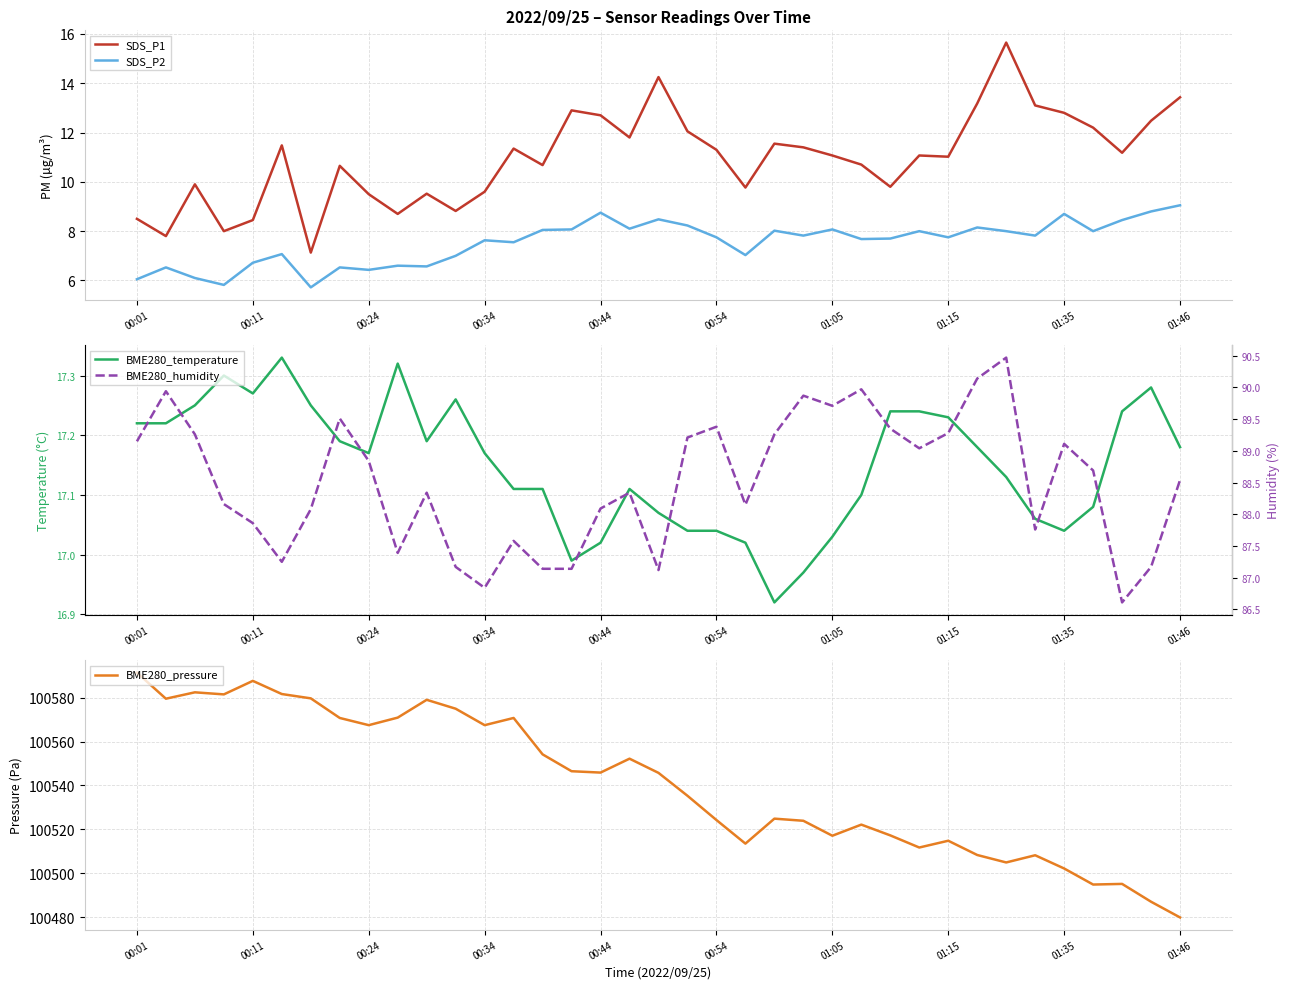

True or false: SDS_P2 has a value of 7.8 at 31.

True